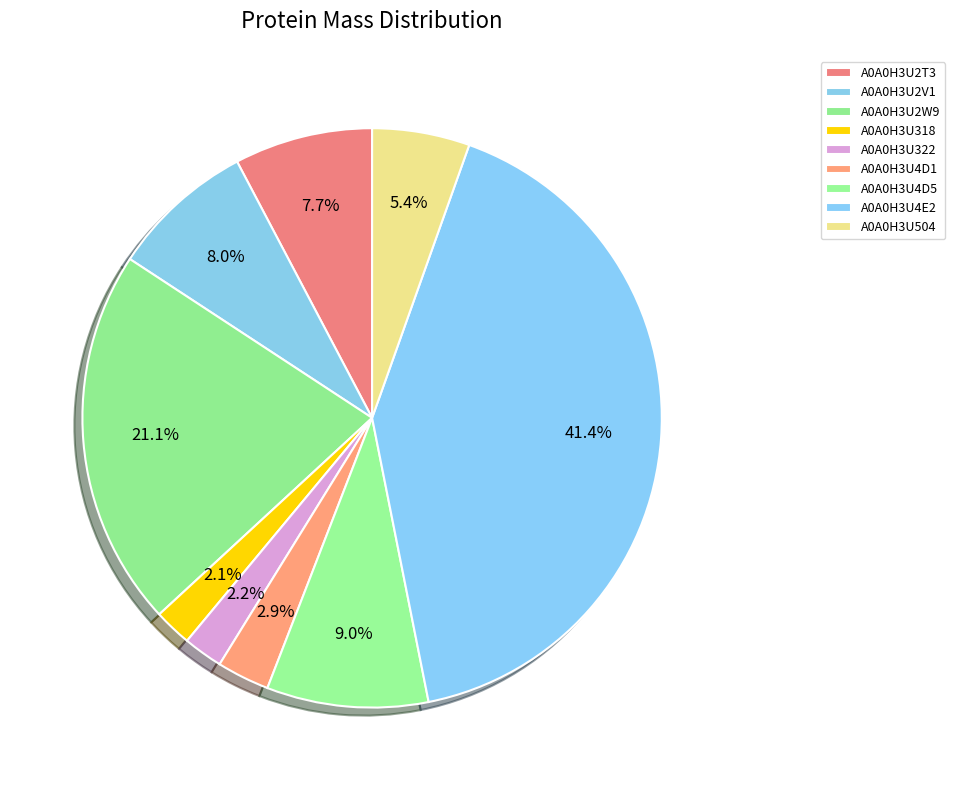

What is the smallest slice in the pie chart?

A0A0H3U318